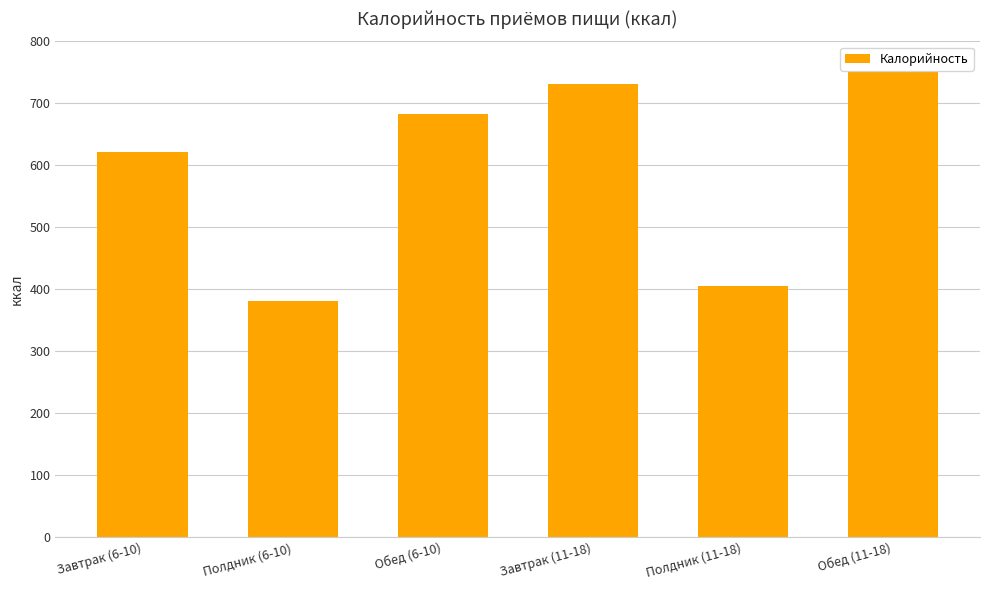

What is the value of the 3rd bar from the left?

683.2